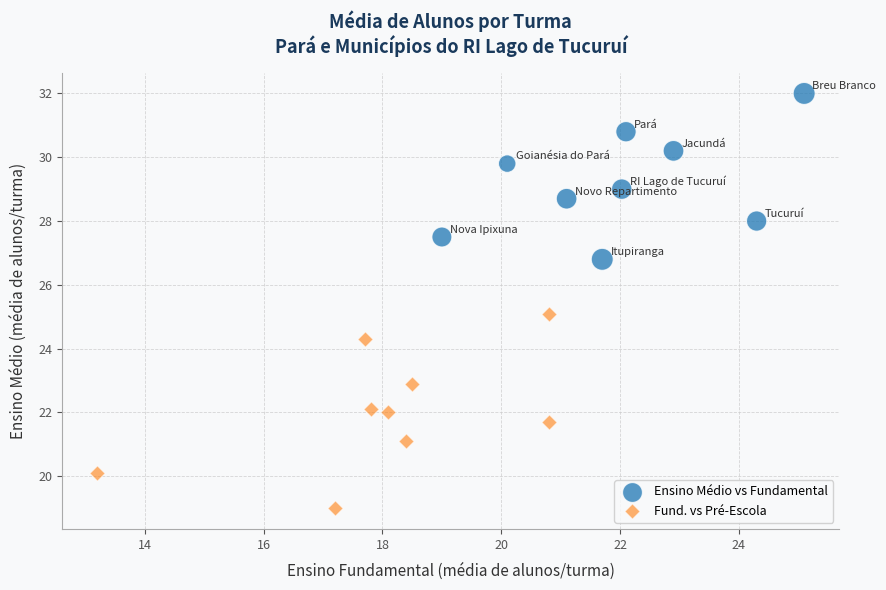

Which series has the largest Y range (max minus min)?

Fund. vs Pré-Escola